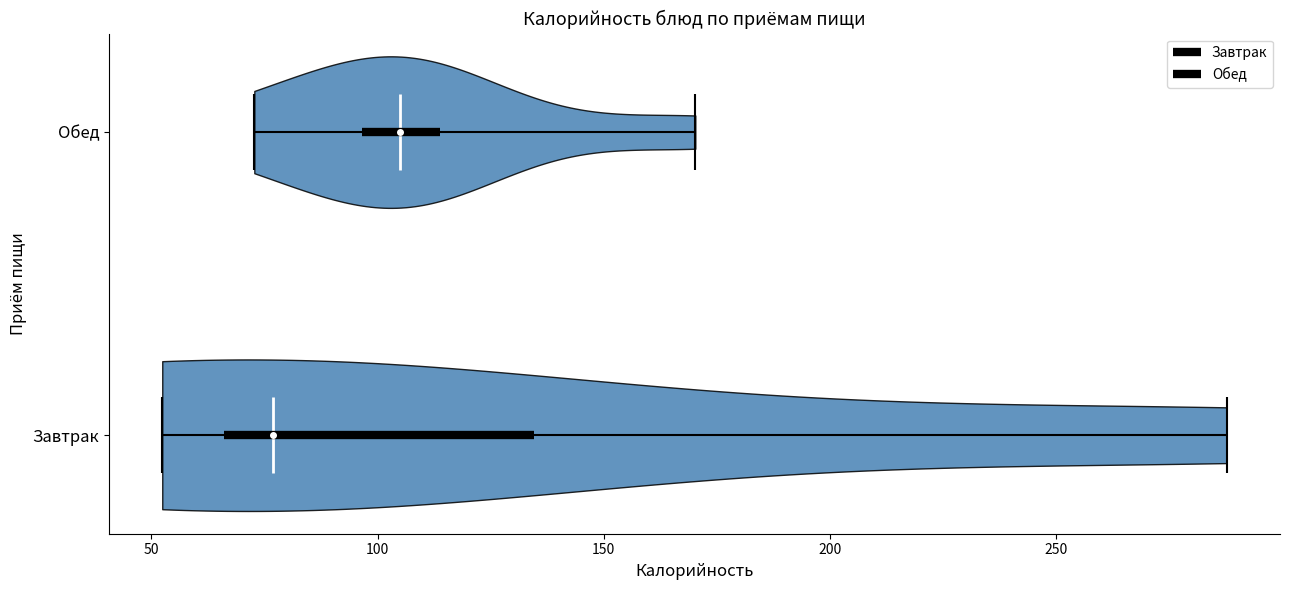

Reading bottom to top, read every violin against the x-axis: where its median line is, and the lowest and highest points it reaches. The values are not printed on the chart, so give them approximately, as read against the axis.

Завтрак: median line 75, lowest point 50, highest point 290
Обед: median line 105, lowest point 75, highest point 170